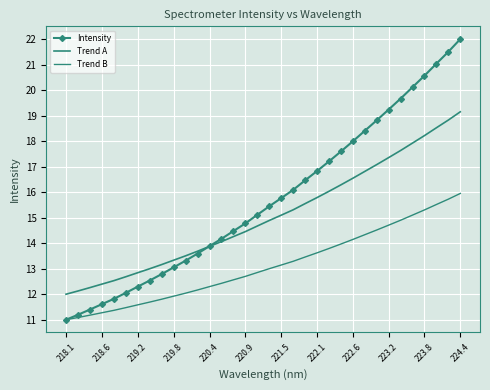

Is this an area chart (filled region under the line)?

No